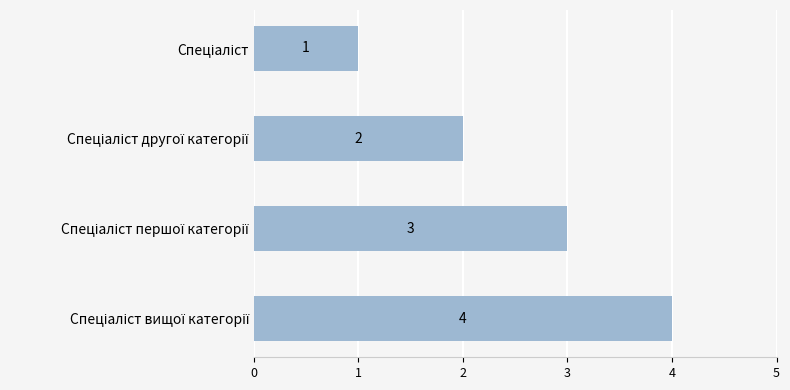

What is the value of the 4th bar from the top?

4